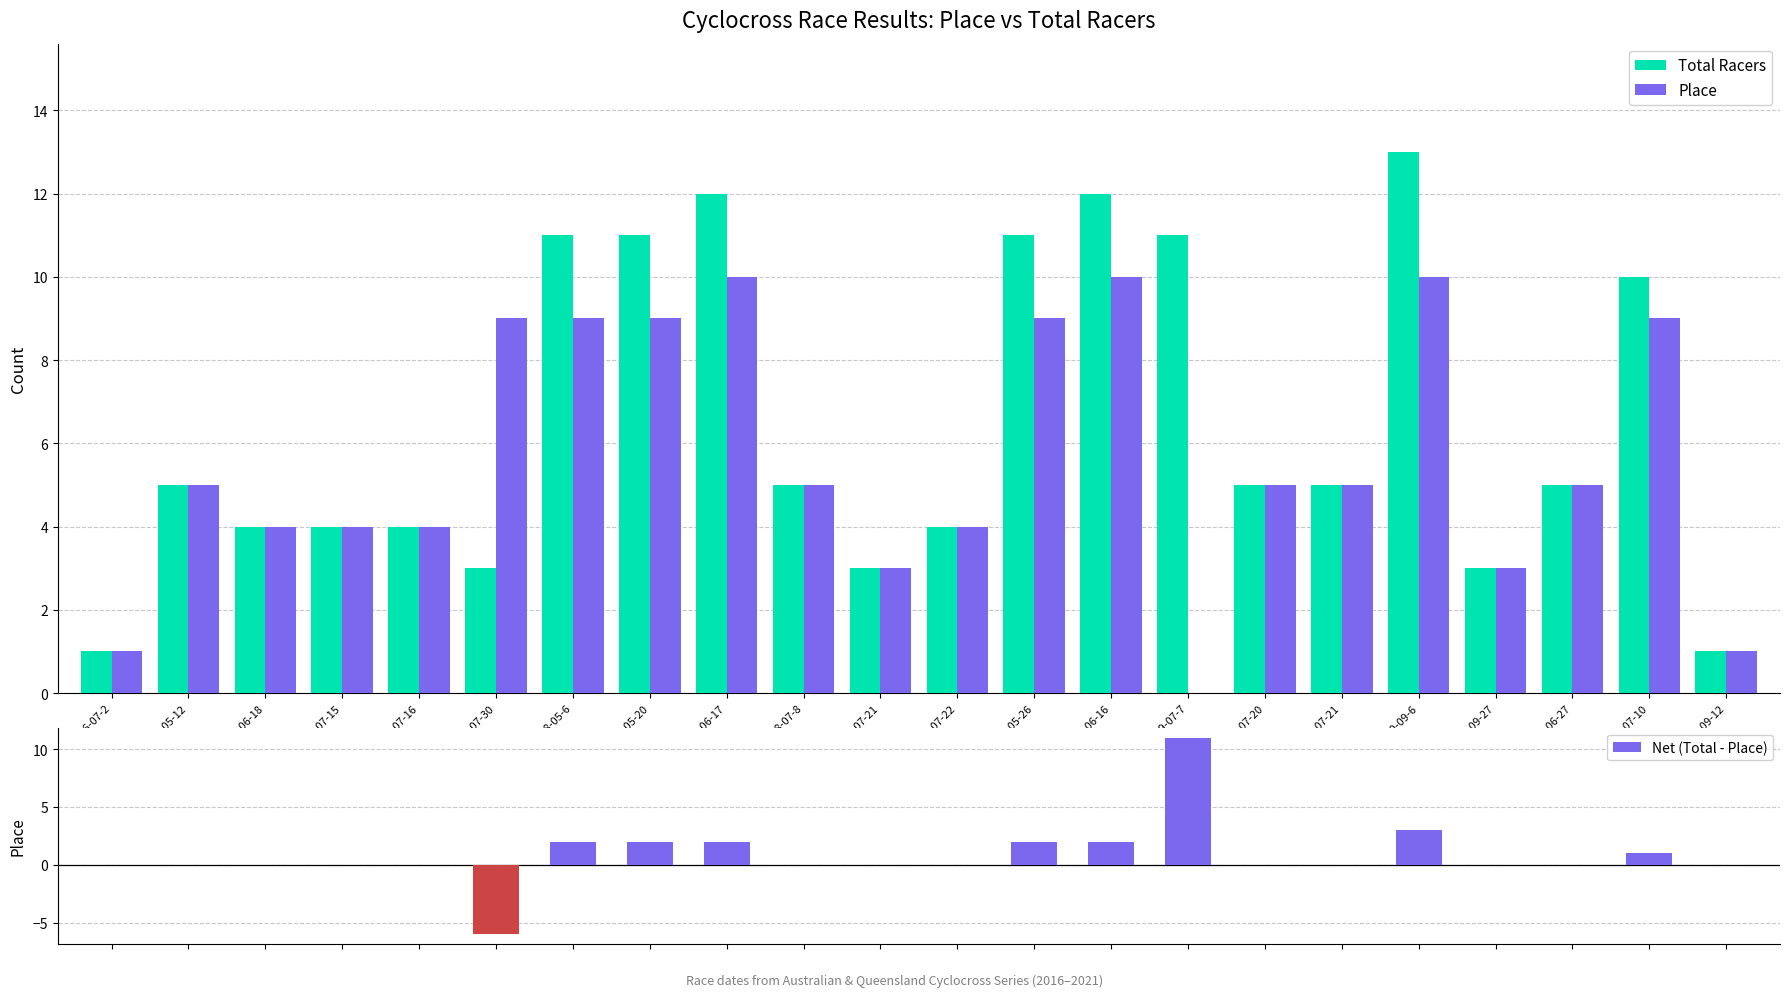

Is the value of Net (Total - Place) at 2021-06-27 greater than the value of Place at 2021-06-27?

No